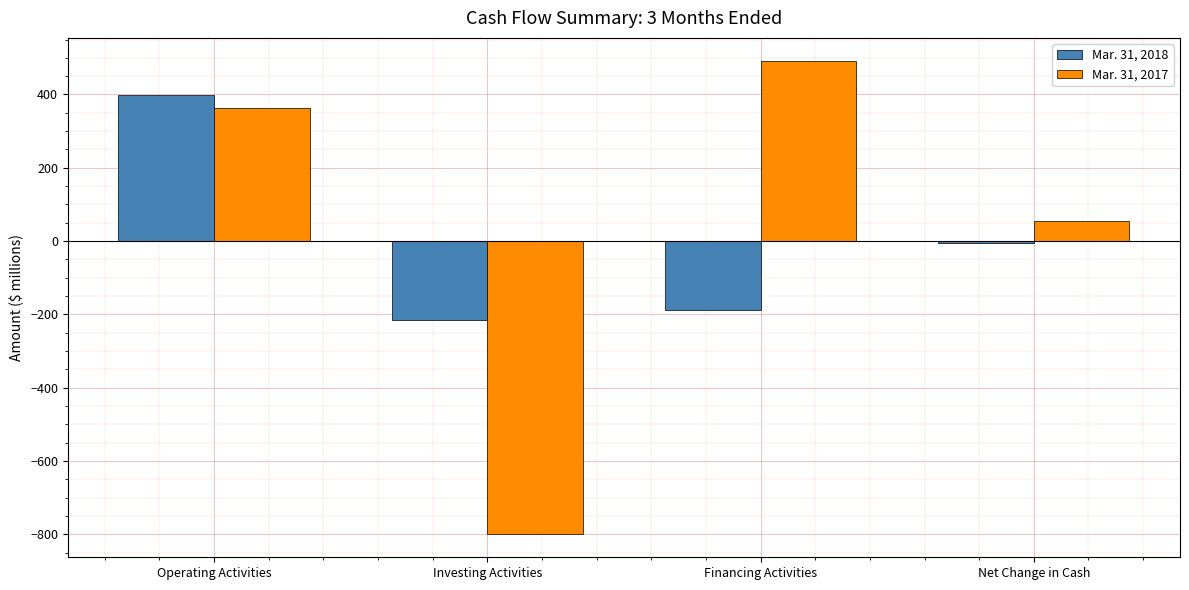

The Mar. 31, 2017 series shows 56 at Net Change in Cash. True or false?

True